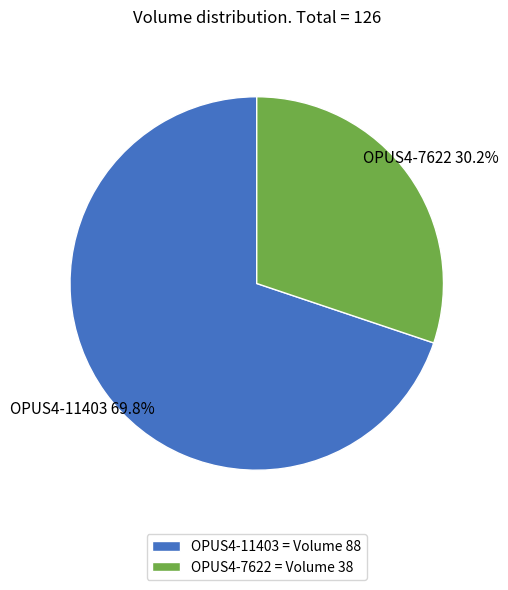

Which category has the biggest portion of the pie?

OPUS4-11403